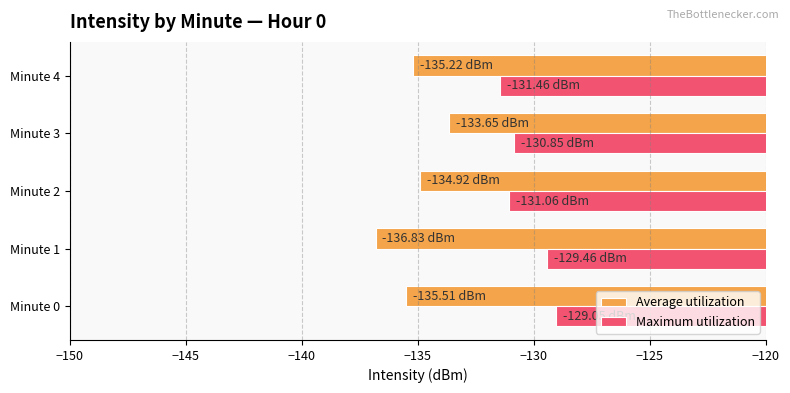

Rank the series by their average value, from highest to lowest.

Maximum utilization, Average utilization